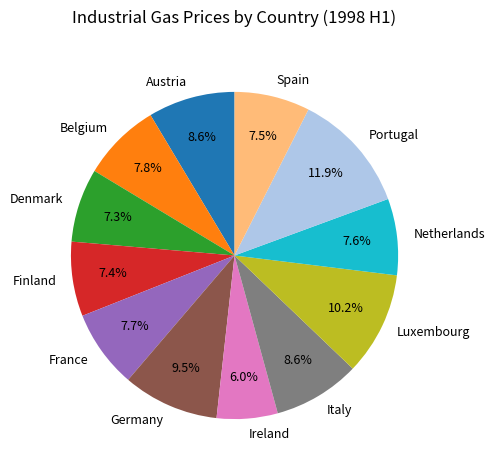

Is there any slice that represents more than half of the pie?

No